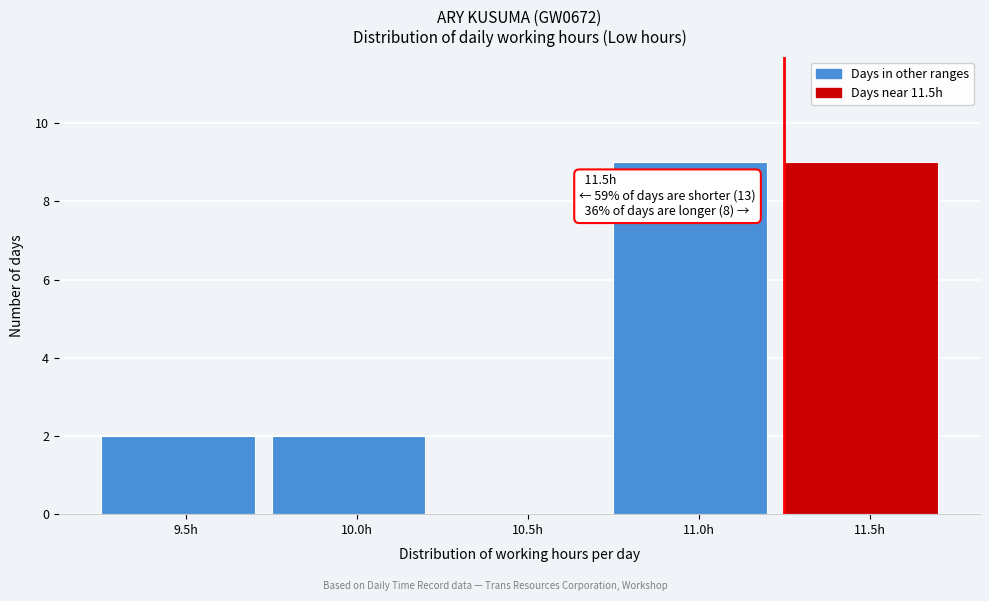

Reading left to right, transcribe all the data shown in this chart.

9.5h=2	10.0h=2	10.5h=0	11.0h=9	11.5h=9